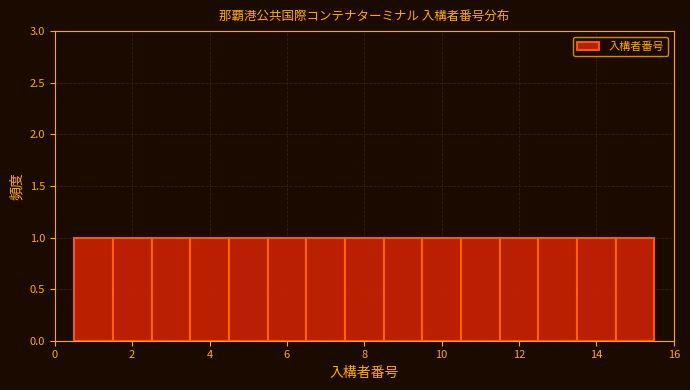

Reading left to right, list every bar in this chart as the range it spans on the x-axis followed by its height. Neither the bar edges nor the heights are printed on the chart, so give them approximately, as read against the axes.

0.5 to 1.5: 1
1.5 to 2.5: 1
2.5 to 3.5: 1
3.5 to 4.5: 1
4.5 to 5.5: 1
5.5 to 6.5: 1
6.5 to 7.5: 1
7.5 to 8.5: 1
8.5 to 9.5: 1
9.5 to 10.5: 1
10.5 to 11.5: 1
11.5 to 12.5: 1
12.5 to 13.5: 1
13.5 to 14.5: 1
14.5 to 15.5: 1